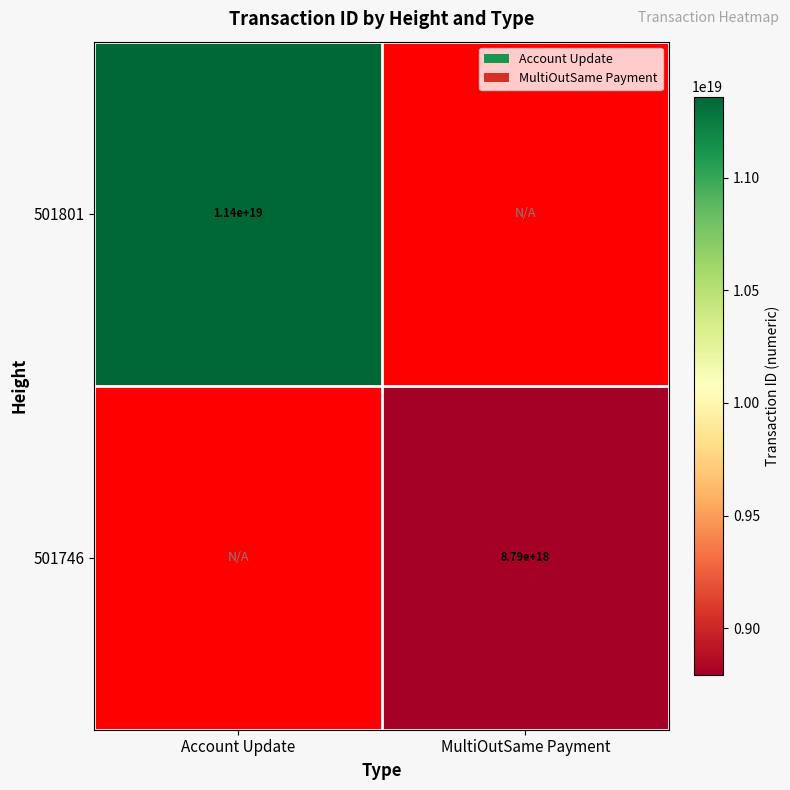

The value of 501801 at Account Update is 11400000000000000000. True or false?

True